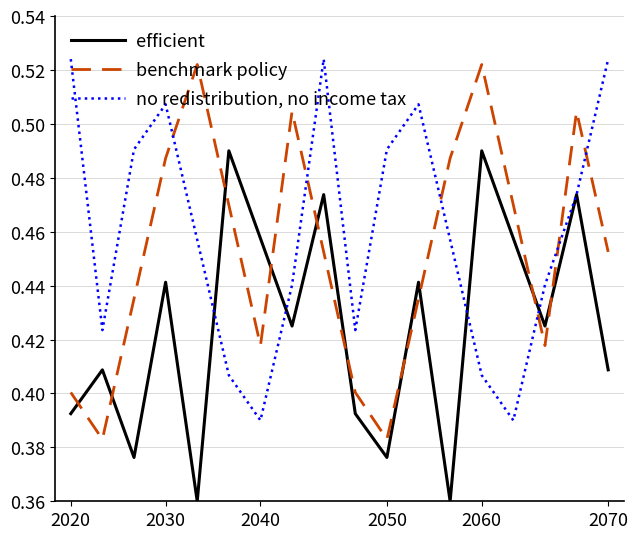

List the series in order of their overall mean, highest first.

no redistribution, no income tax, benchmark policy, efficient